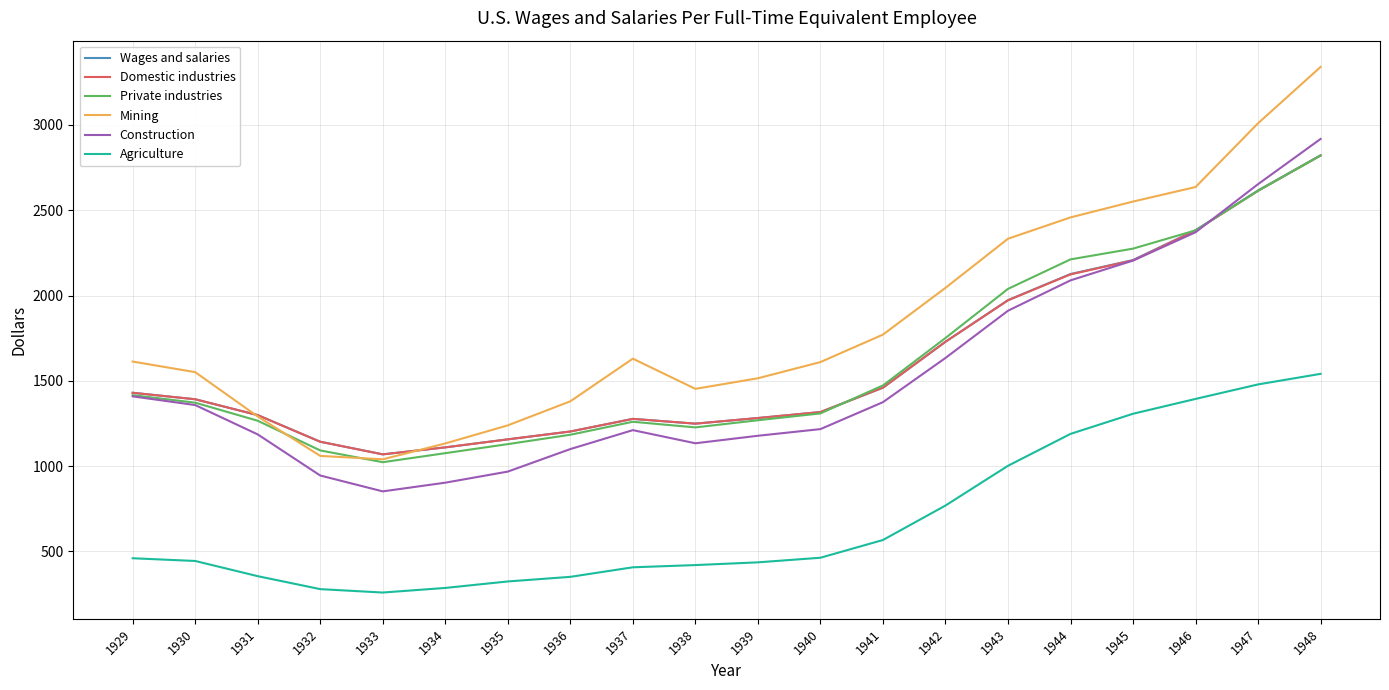

Does the chart have visible grid lines?

Yes